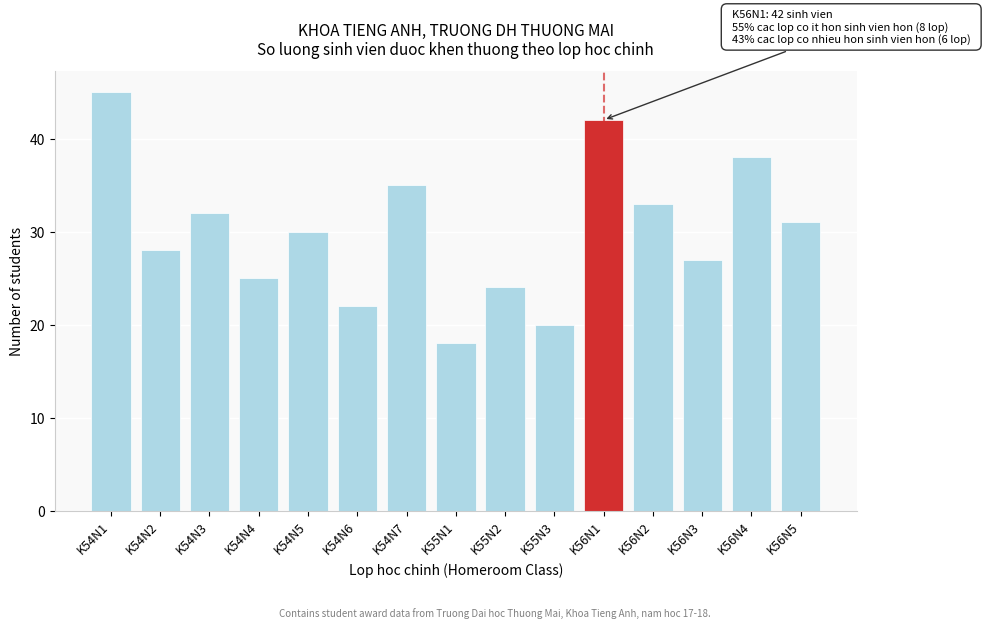

Reading left to right, transcribe all the data shown in this chart.

K54N1=45	K54N2=28	K54N3=32	K54N4=25	K54N5=30	K54N6=22	K54N7=35	K55N1=18	K55N2=24	K55N3=20	K56N1=42	K56N2=33	K56N3=27	K56N4=38	K56N5=31